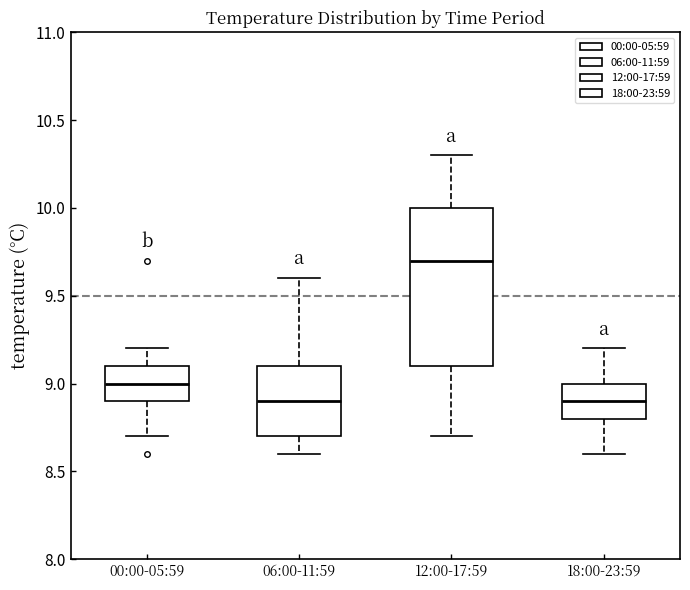

Reading left to right, transcribe this box plot: for each box, give where its median line is, the range the box spans, and where its two whiskers end, as read against the y-axis. The values are not printed on the chart, so give them approximately, as read against the axis.

00:00-05:59: median 9.0, box 8.9 to 9.1, whiskers 8.7 to 9.2
06:00-11:59: median 8.9, box 8.7 to 9.1, whiskers 8.6 to 9.6
12:00-17:59: median 9.7, box 9.1 to 10.0, whiskers 8.7 to 10.3
18:00-23:59: median 8.9, box 8.8 to 9.0, whiskers 8.6 to 9.2